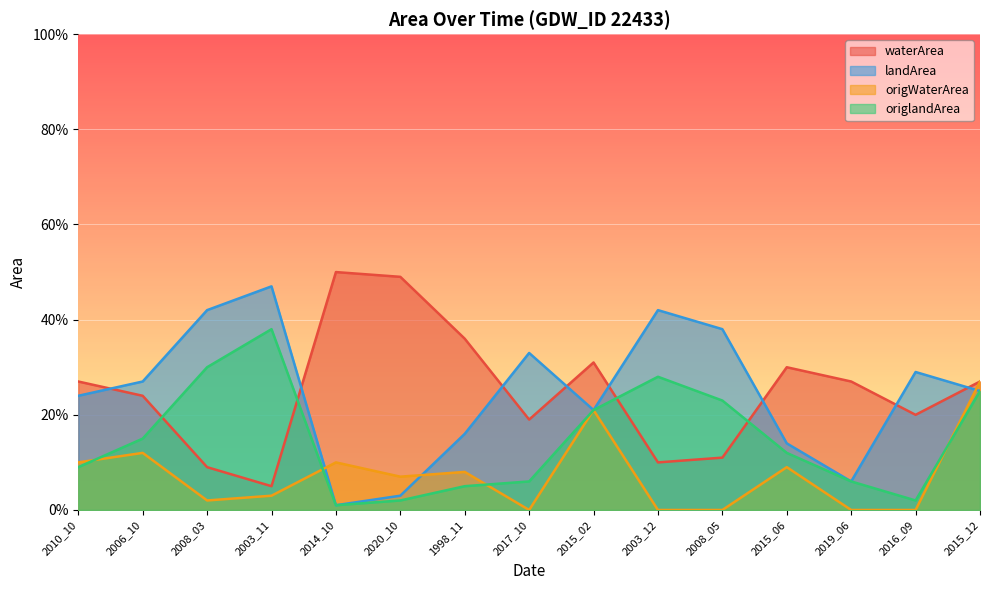

What is the total value across all series at 1998_11?

0.7